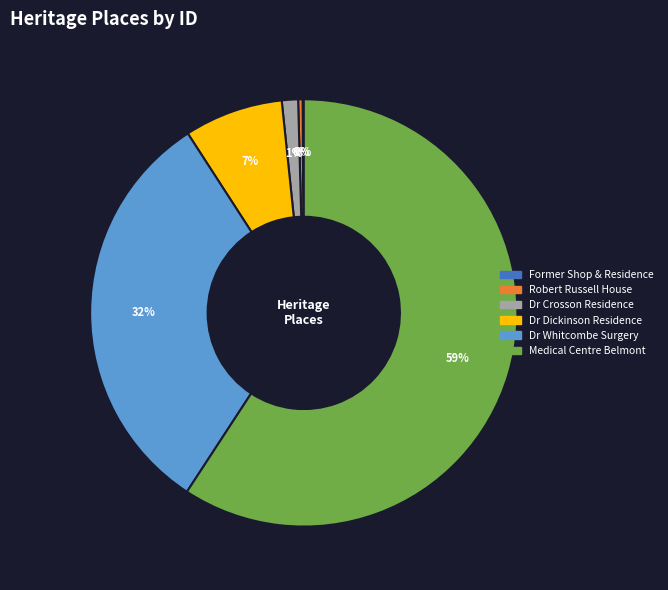

Is it true that Dr Dickinson Residence is 7% of the pie?

True